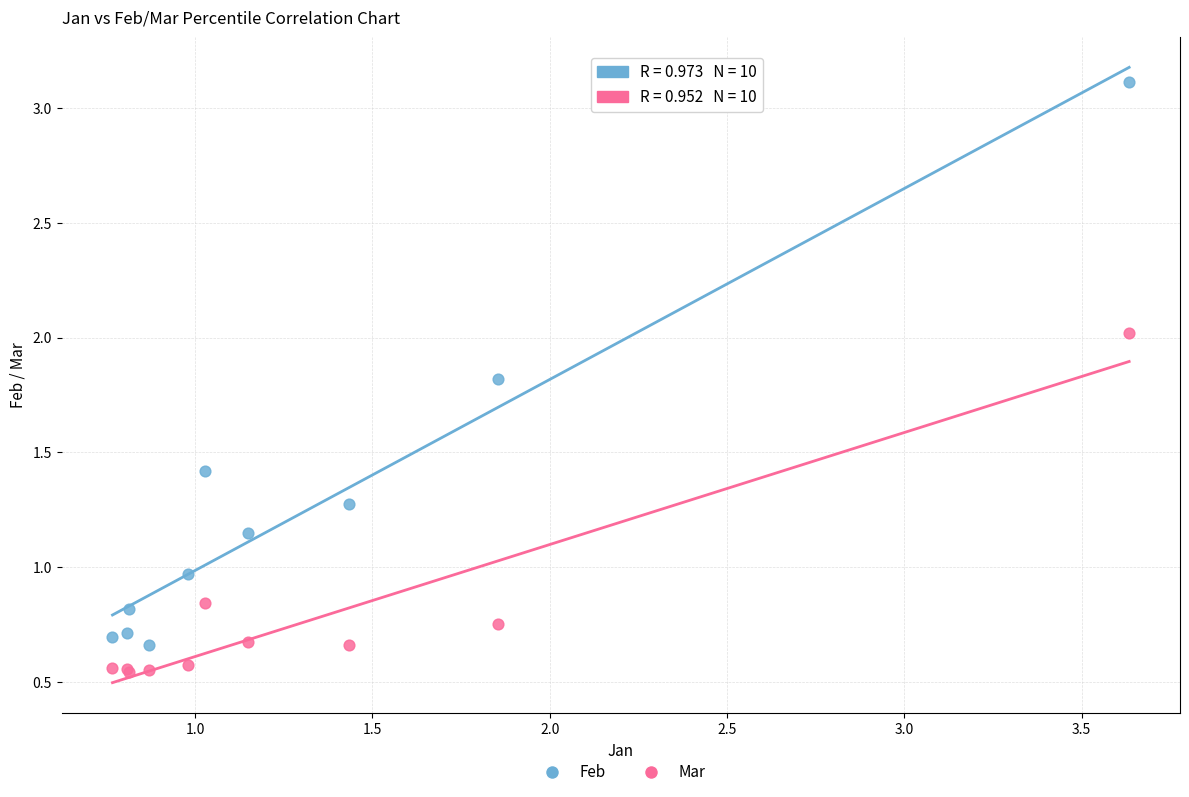

What are all the series names shown in the legend?

Feb, Mar